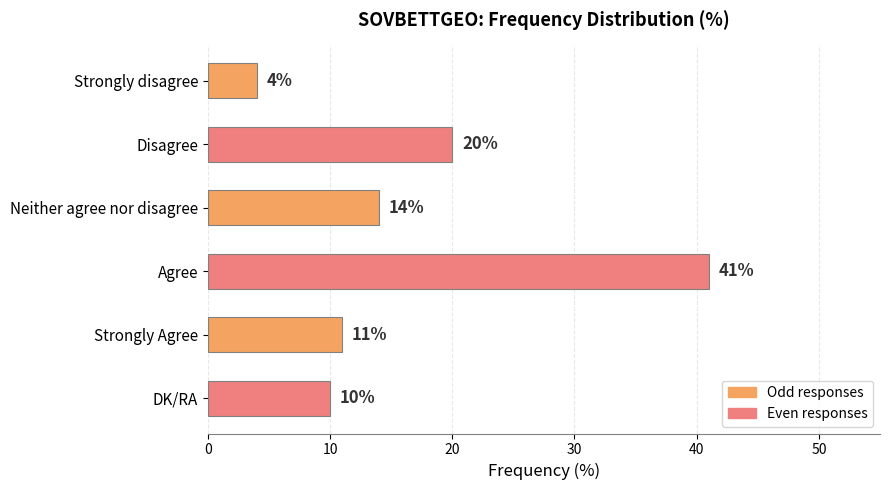

Rank the categories by value from lowest to highest.

Strongly disagree, DK/RA, Strongly Agree, Neither agree nor disagree, Disagree, Agree